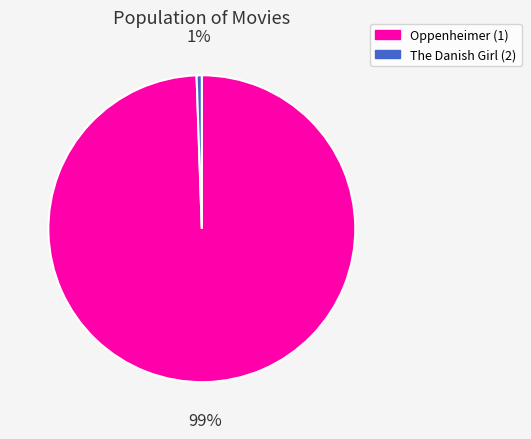

Rank the categories by value from lowest to highest.

The Danish Girl (2), Oppenheimer (1)